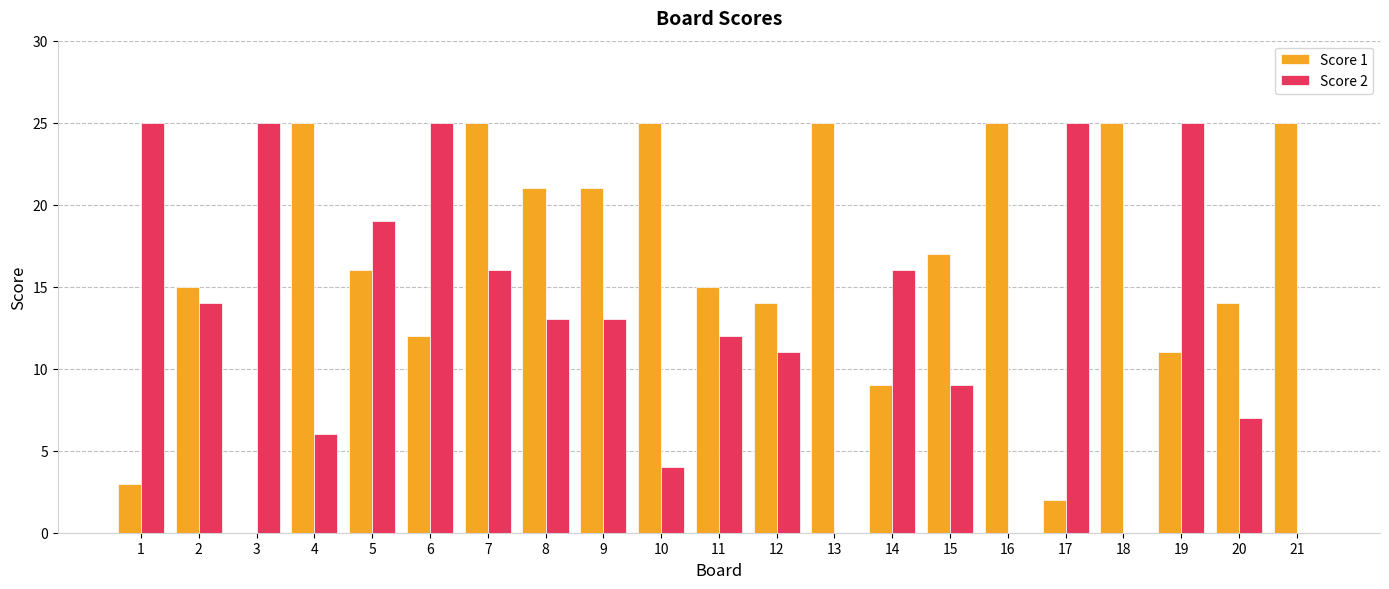

What are all the series names shown in the legend?

Score 1, Score 2